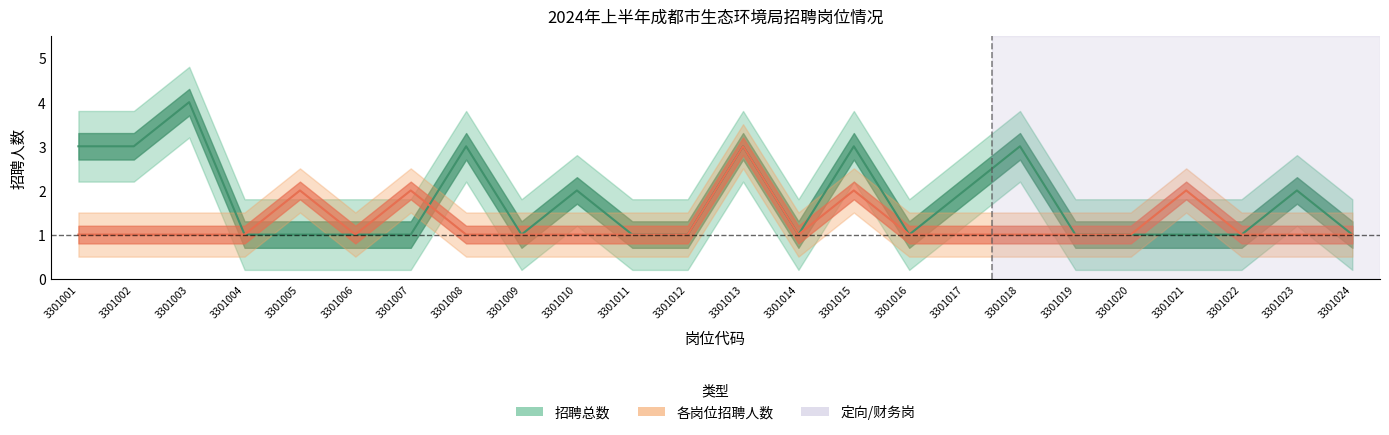

True or false: total_positions has more than 0 interior local peaks.

True